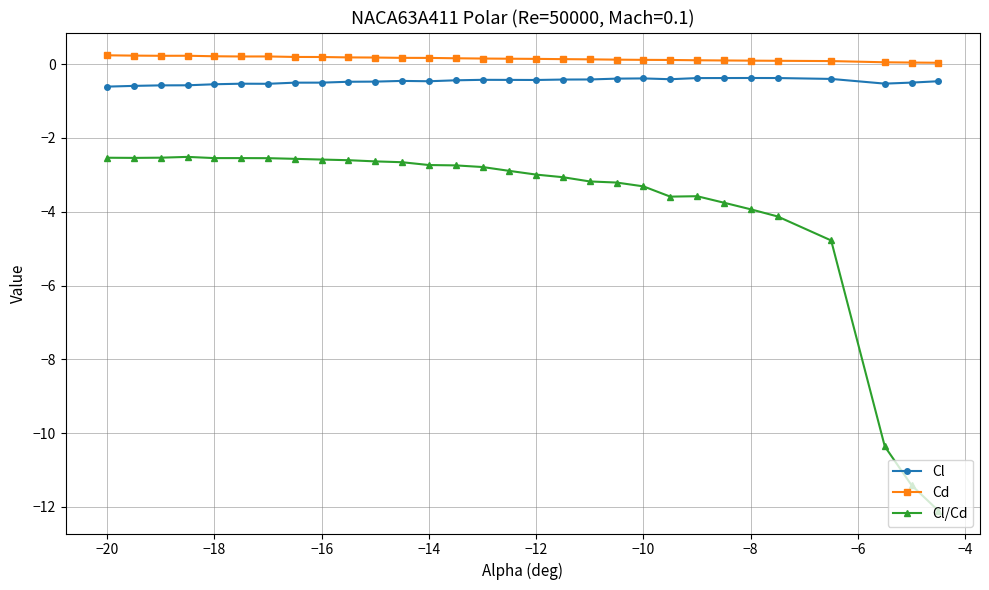

How many data points does each series have?

30